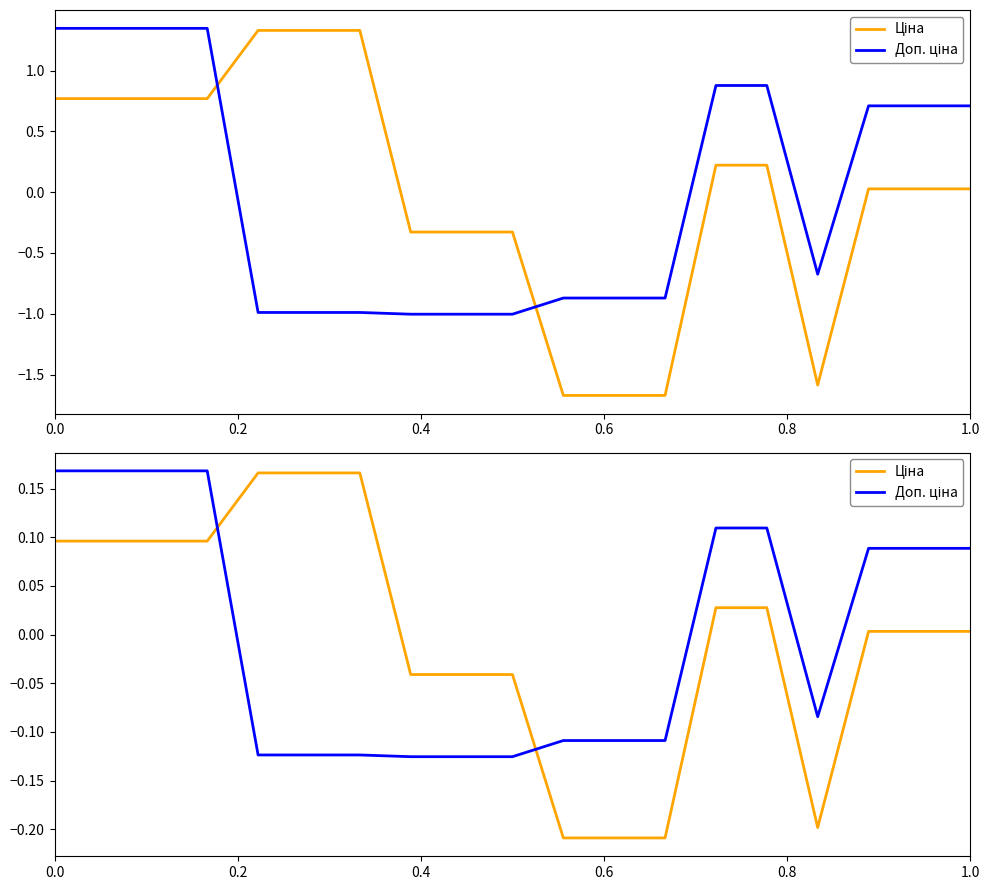

What position from the left is 1.0?

6